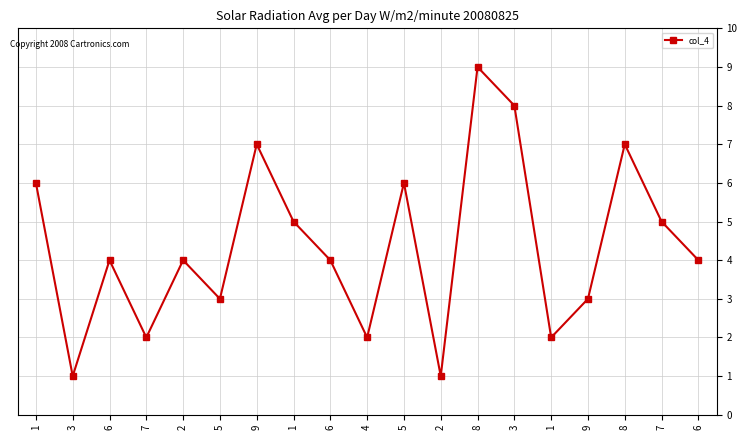

How many series are shown in this chart?

1